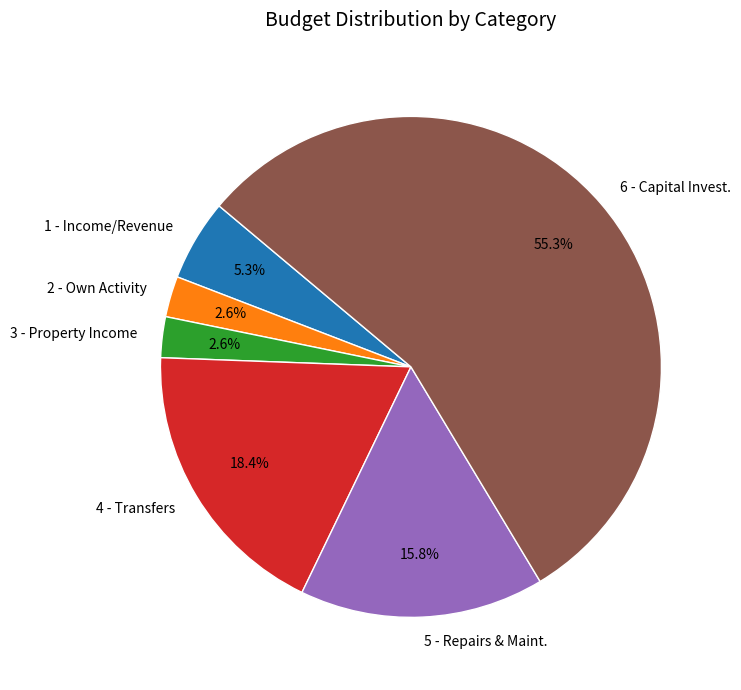

Which slice is the largest?

6 - Capital Invest.